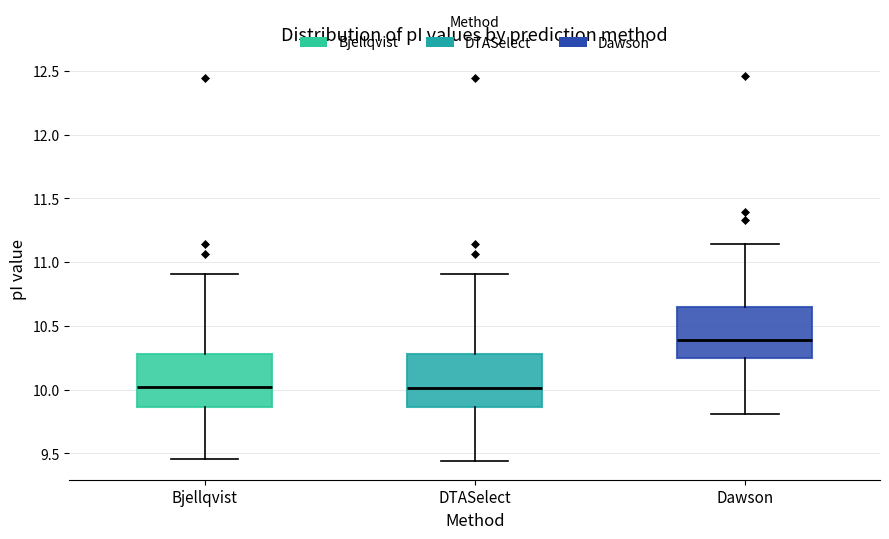

Reading left to right, read every box against the y-axis: the position of its median line, the range the box covers, and the ends of its whiskers. The values are not printed on the chart, so give them approximately, as read against the axis.

Bjellqvist: median 10.00, box 9.85 to 10.30, whiskers 9.45 to 10.90
DTASelect: median 10.00, box 9.85 to 10.30, whiskers 9.45 to 10.90
Dawson: median 10.40, box 10.25 to 10.65, whiskers 9.80 to 11.15